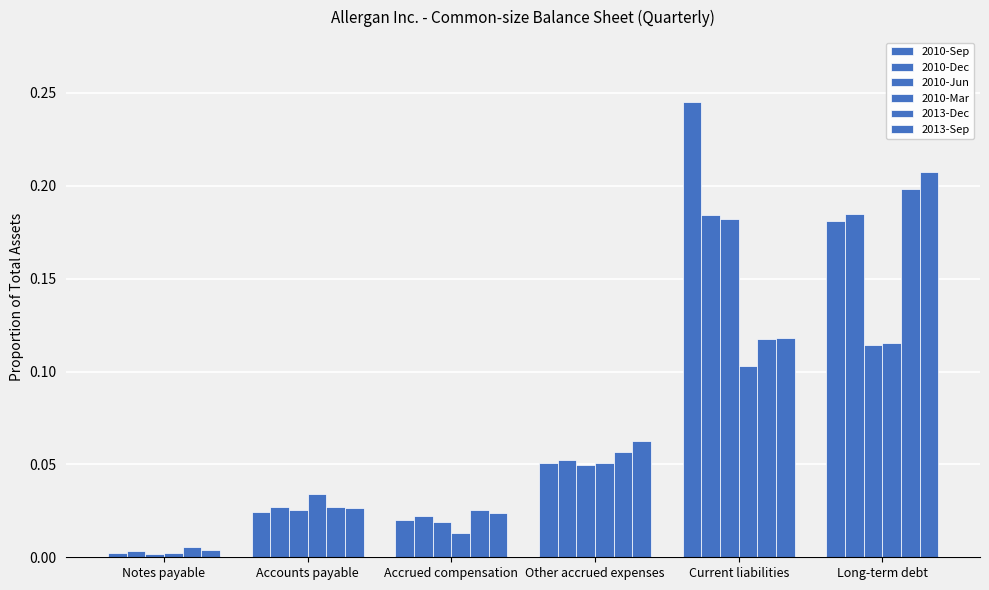

Reading left to right, transcribe all the data shown in this chart.

2010-Sep: Notes payable=0.0	Accounts payable=0.0	Accrued compensation=0.0	Other accrued expenses=0.1	Current liabilities=0.2	Long-term debt=0.2
2010-Dec: Notes payable=0.0	Accounts payable=0.0	Accrued compensation=0.0	Other accrued expenses=0.1	Current liabilities=0.2	Long-term debt=0.2
2010-Jun: Notes payable=0.0	Accounts payable=0.0	Accrued compensation=0.0	Other accrued expenses=0.0	Current liabilities=0.2	Long-term debt=0.1
2010-Mar: Notes payable=0.0	Accounts payable=0.0	Accrued compensation=0.0	Other accrued expenses=0.1	Current liabilities=0.1	Long-term debt=0.1
2013-Dec: Notes payable=0.0	Accounts payable=0.0	Accrued compensation=0.0	Other accrued expenses=0.1	Current liabilities=0.1	Long-term debt=0.2
2013-Sep: Notes payable=0.0	Accounts payable=0.0	Accrued compensation=0.0	Other accrued expenses=0.1	Current liabilities=0.1	Long-term debt=0.2